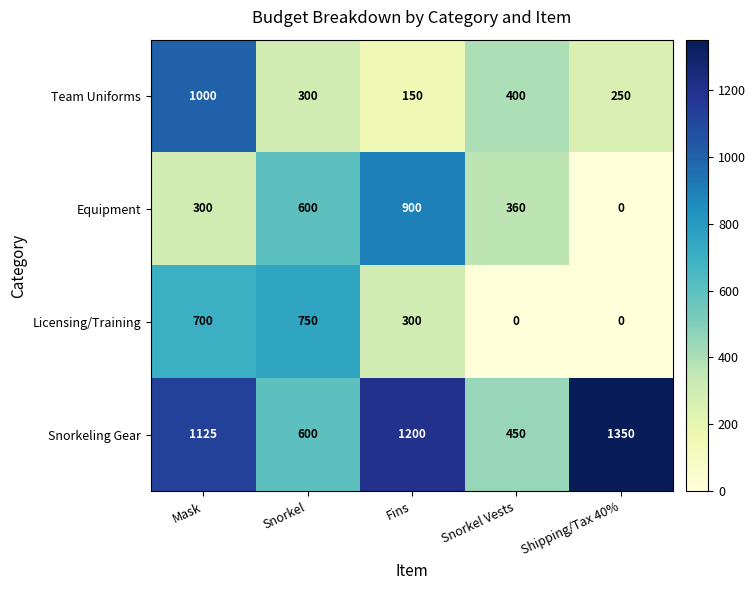

Is it true that Equipment equals 275 at Fins?

False